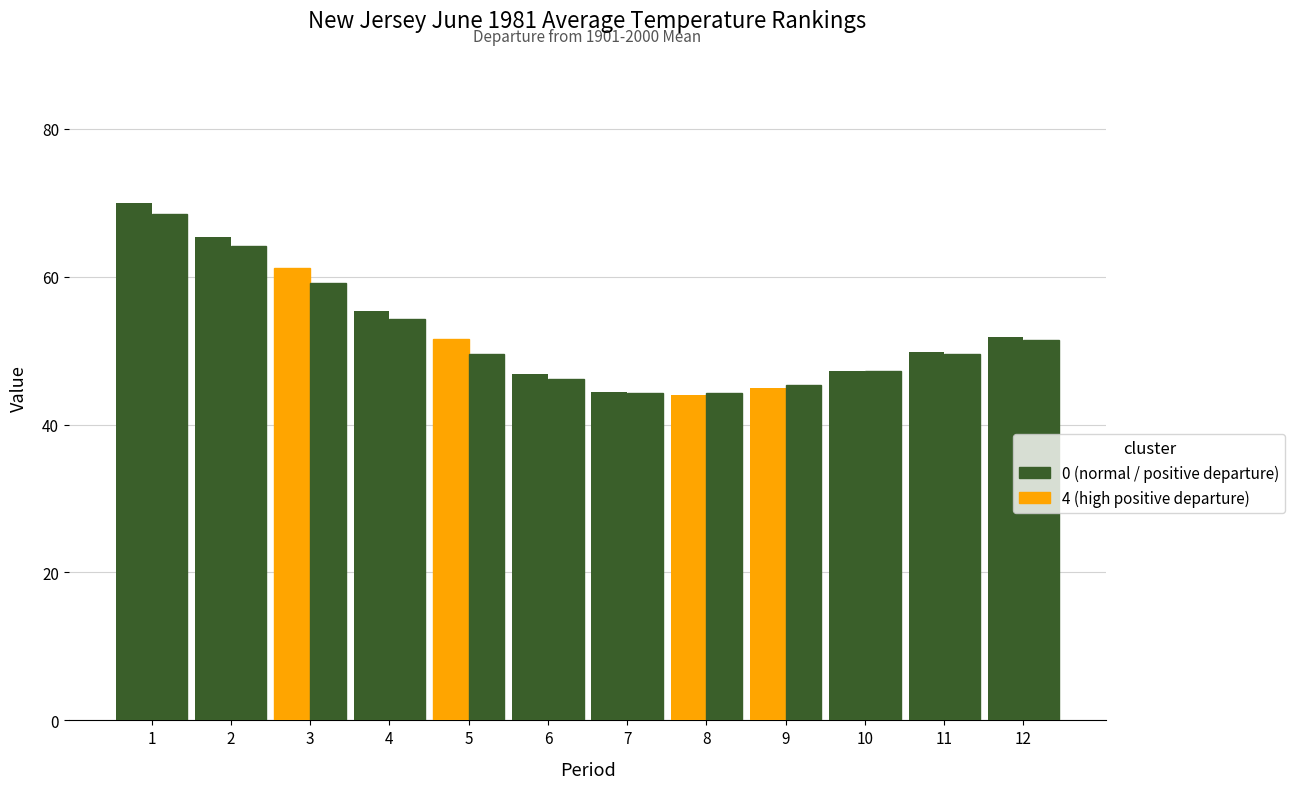

How many bars are there in total?

24